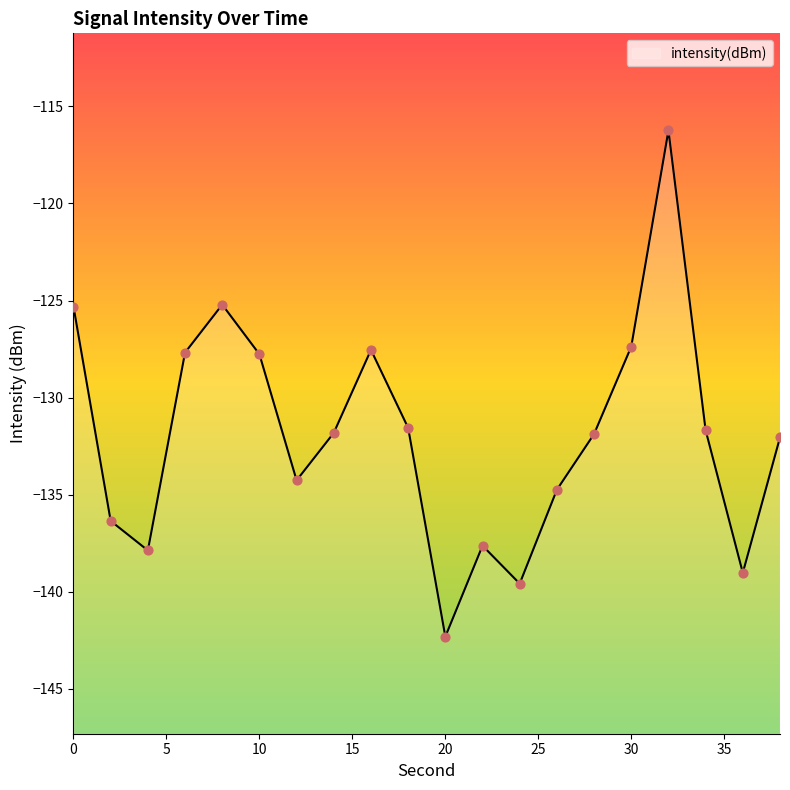

What is the change in value from 8 to 24?

-14.4